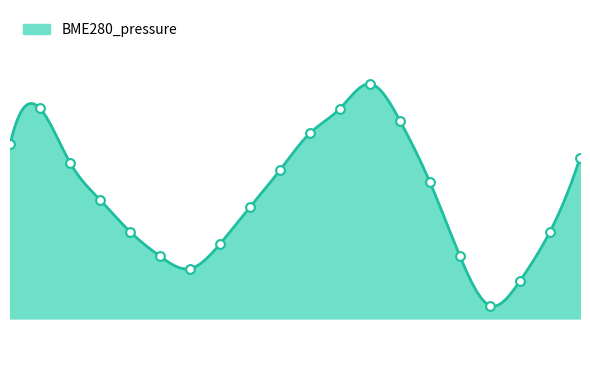

What is the change in value from 01:00 to 08:30?

-48.0